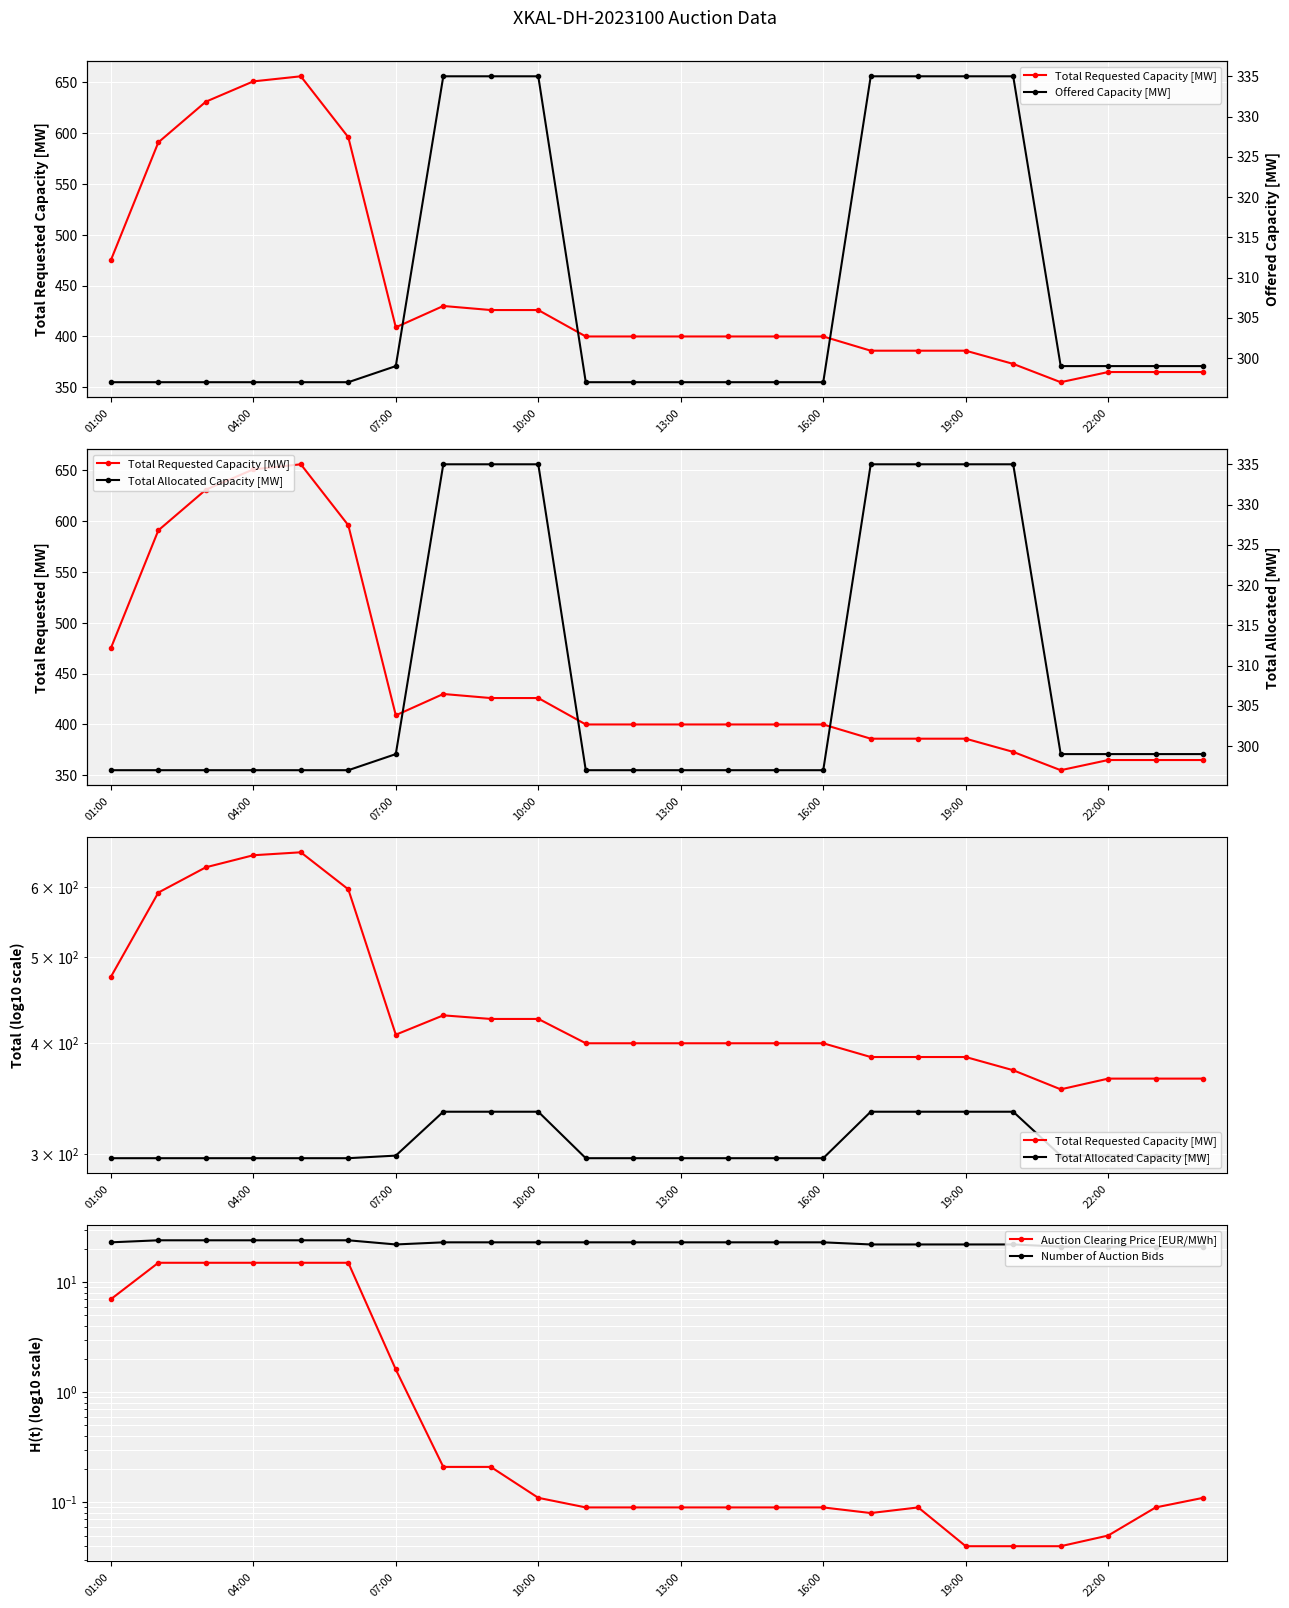

How many lines are shown in the chart?

5